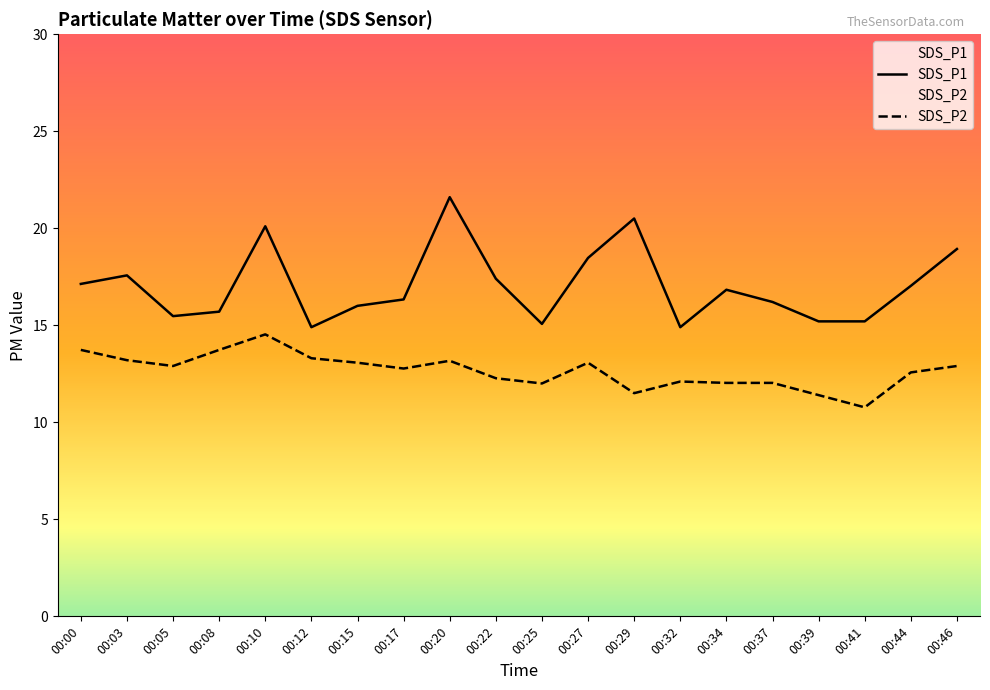

Is this an area chart (filled region under the line)?

No